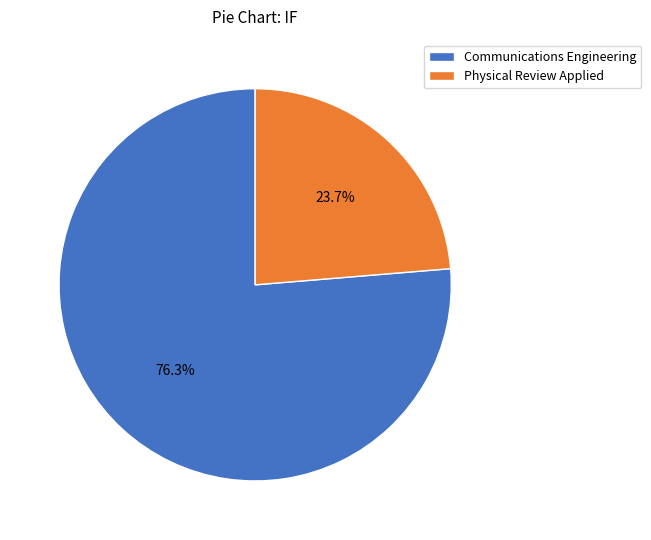

What percentage is NOT represented by Communications Engineering?

23.7%